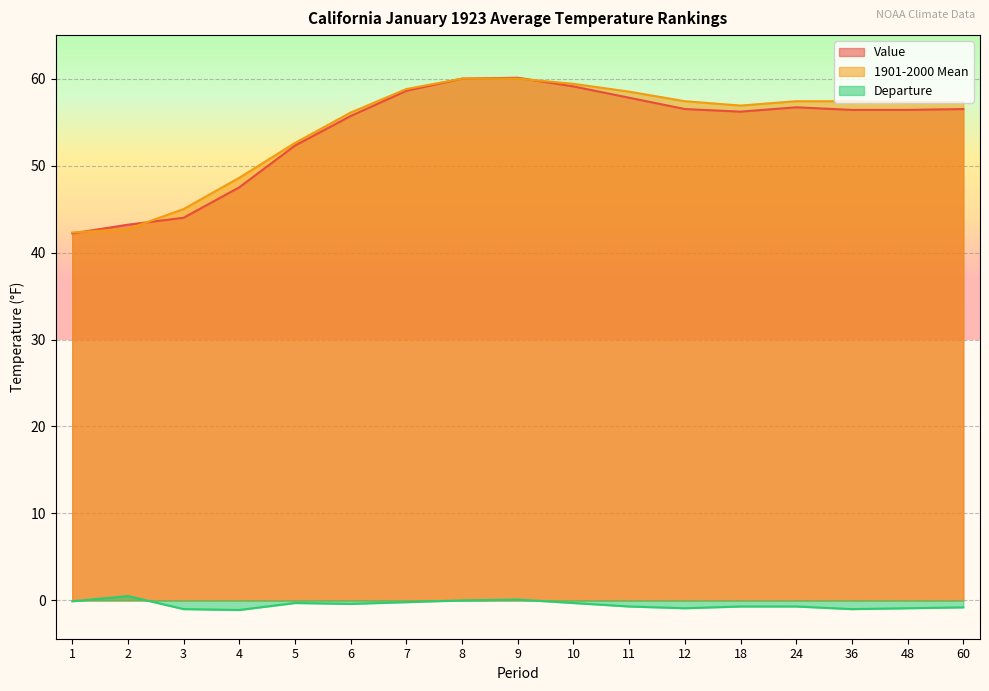

What is the total value across all series at 11?

115.6